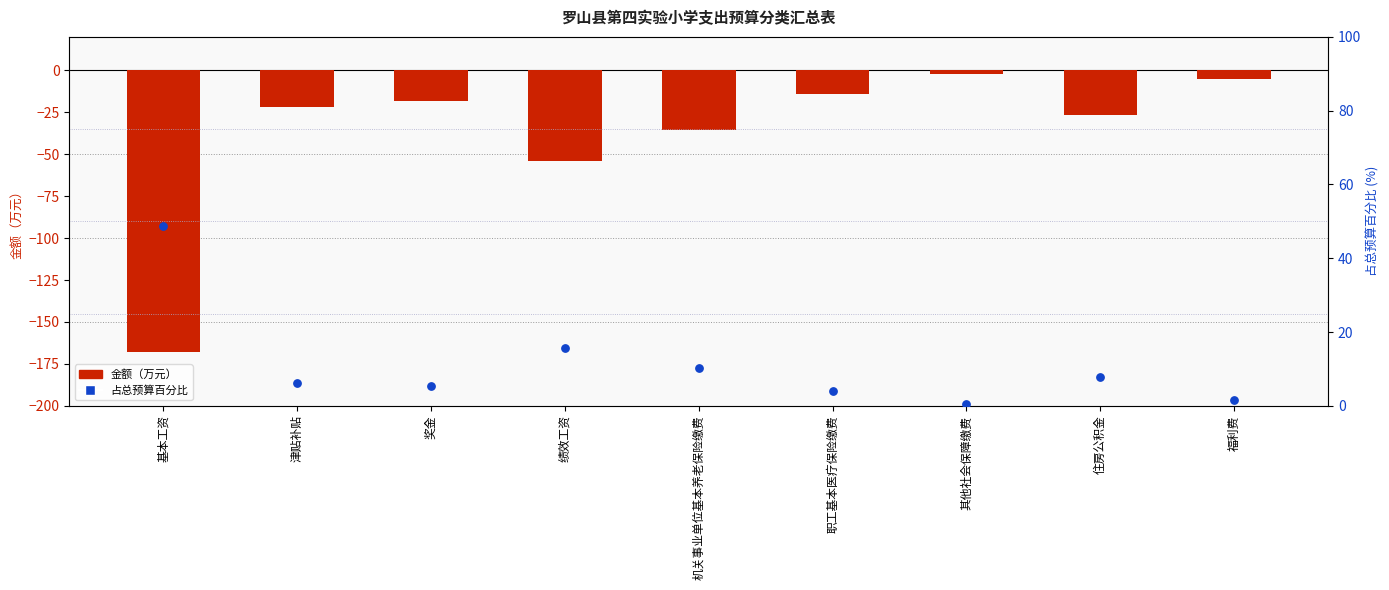

What is the total value across all series at 绩效工资?

-38.5